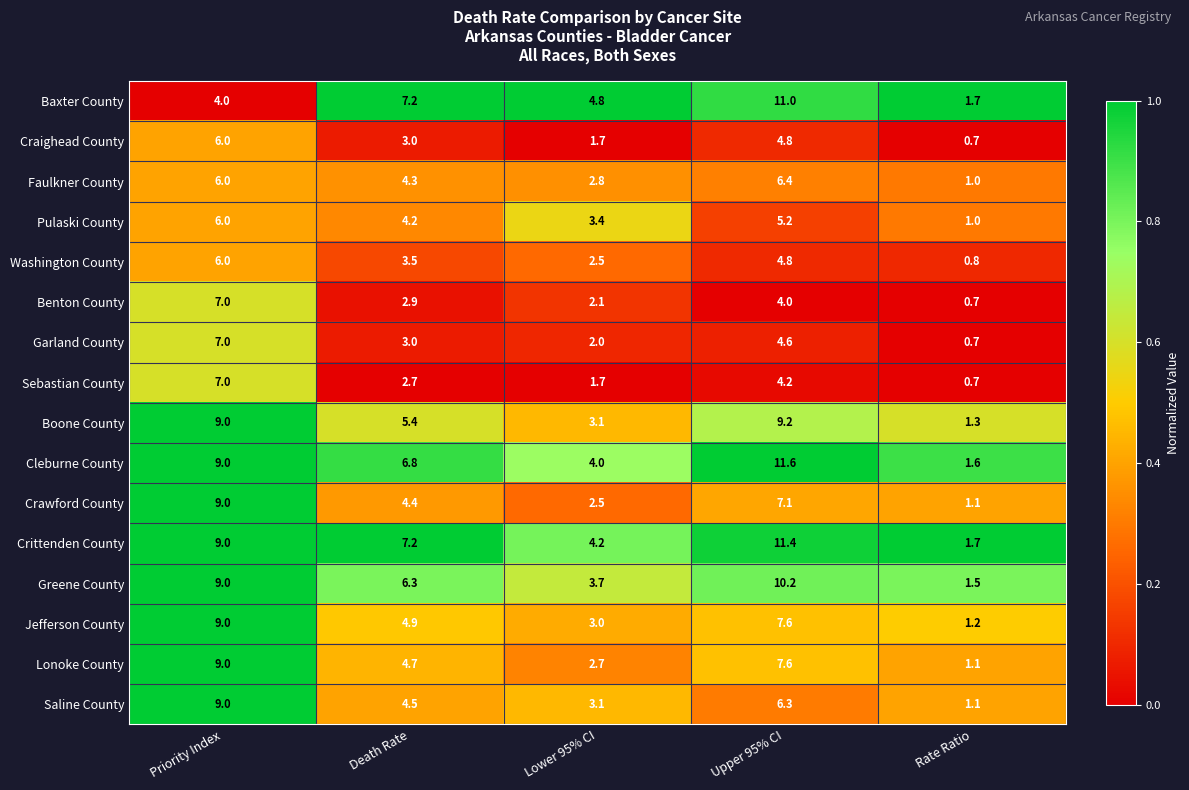

Which label corresponds to the largest value in the chart?

Upper 95% CI